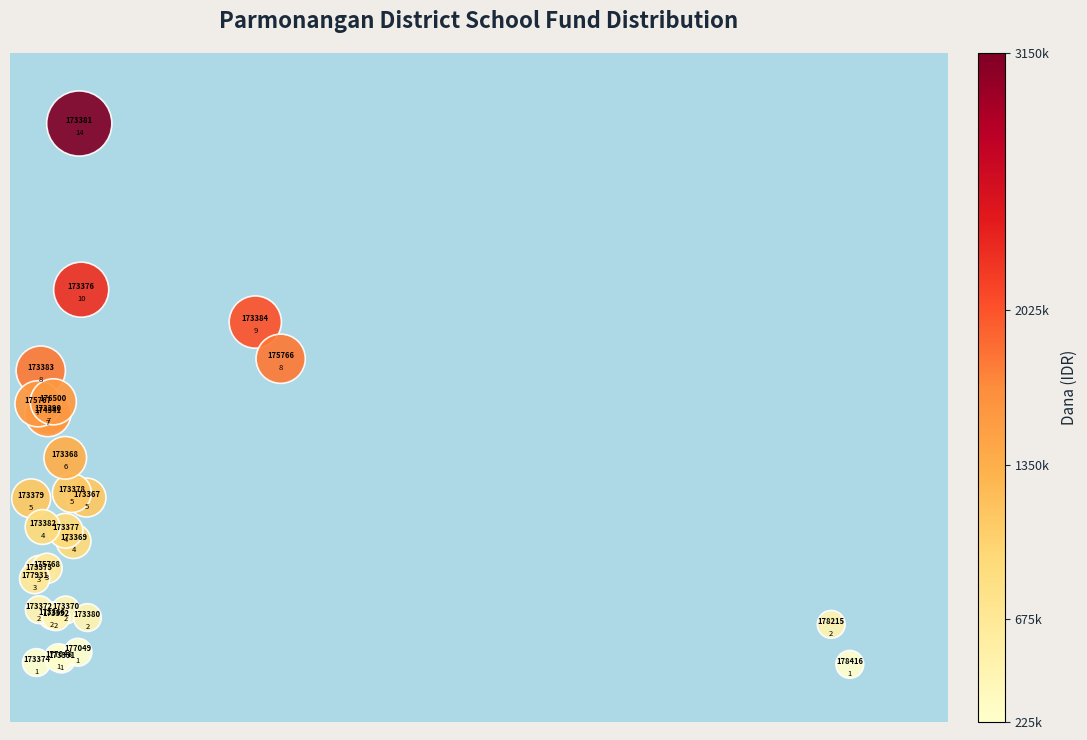

What Y value in the scatter plot is closest to 7?

6.9